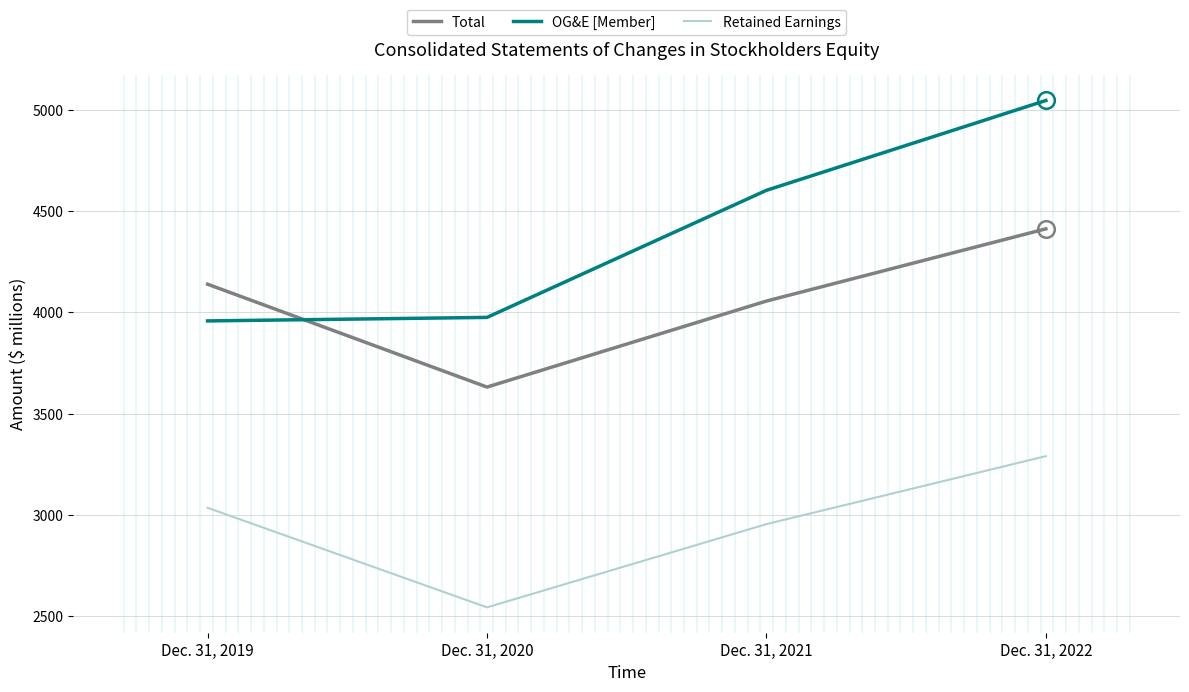

What is the lowest value of the Total series?

3631.8